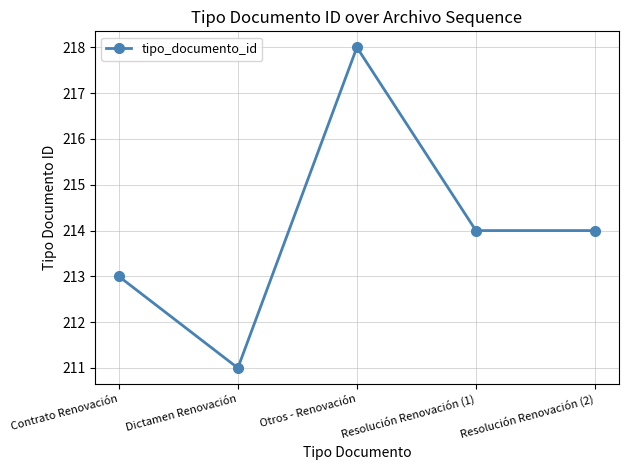

What is the difference between the maximum and second lowest values?

5